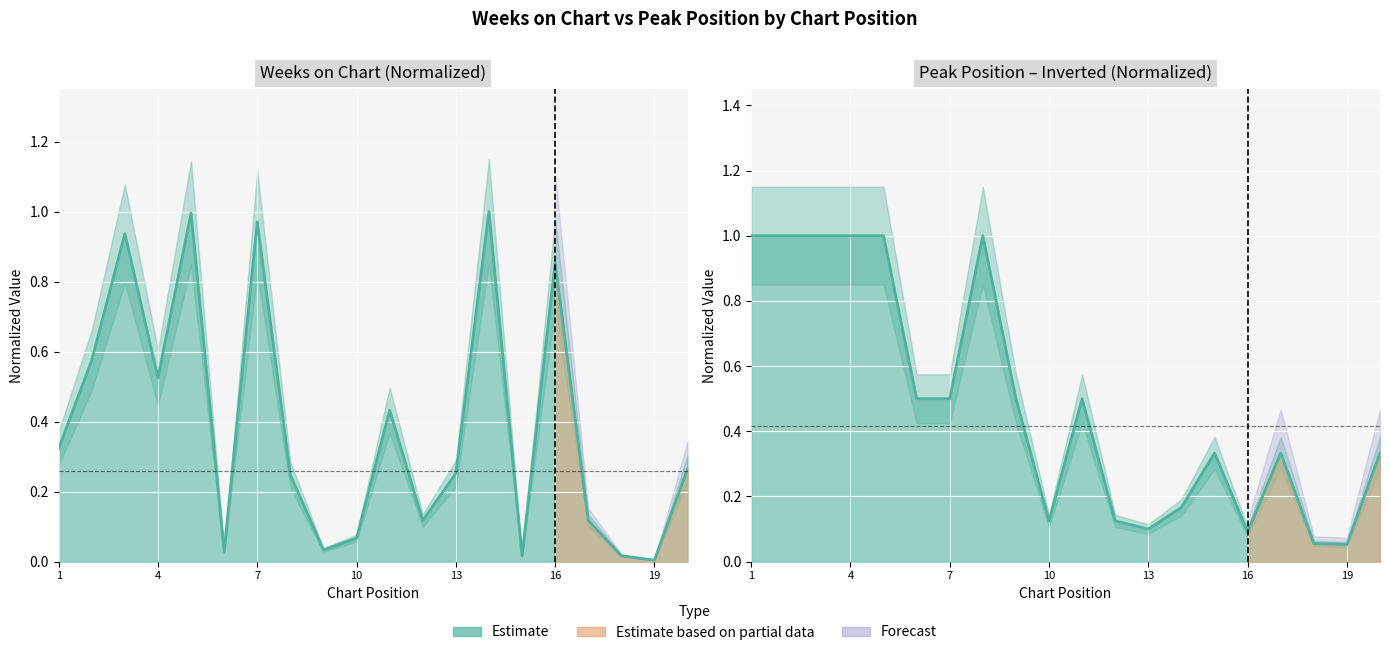

How many lines are shown in the chart?

1